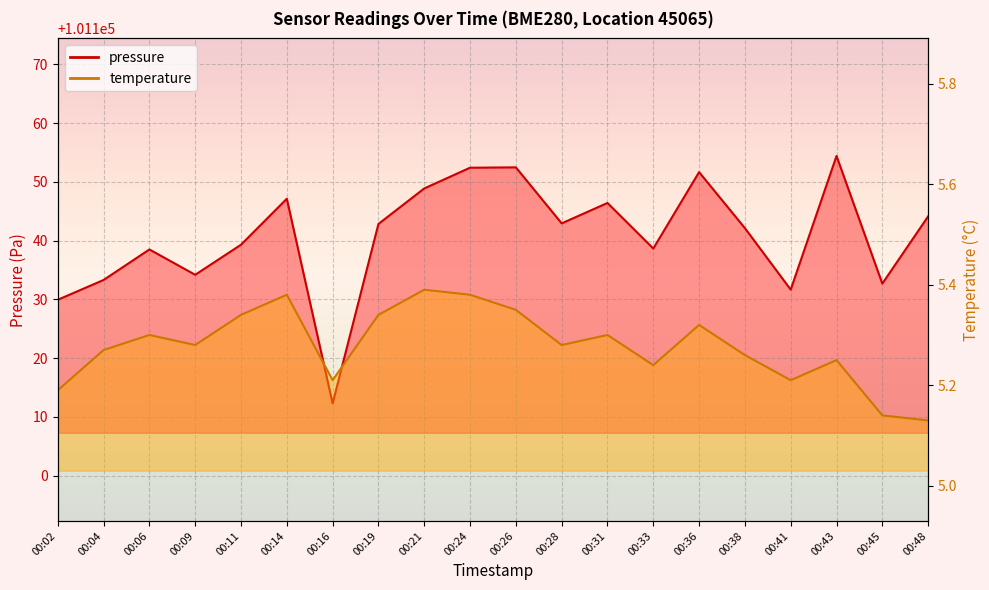

Which label corresponds to the smallest value in the chart?

00:48